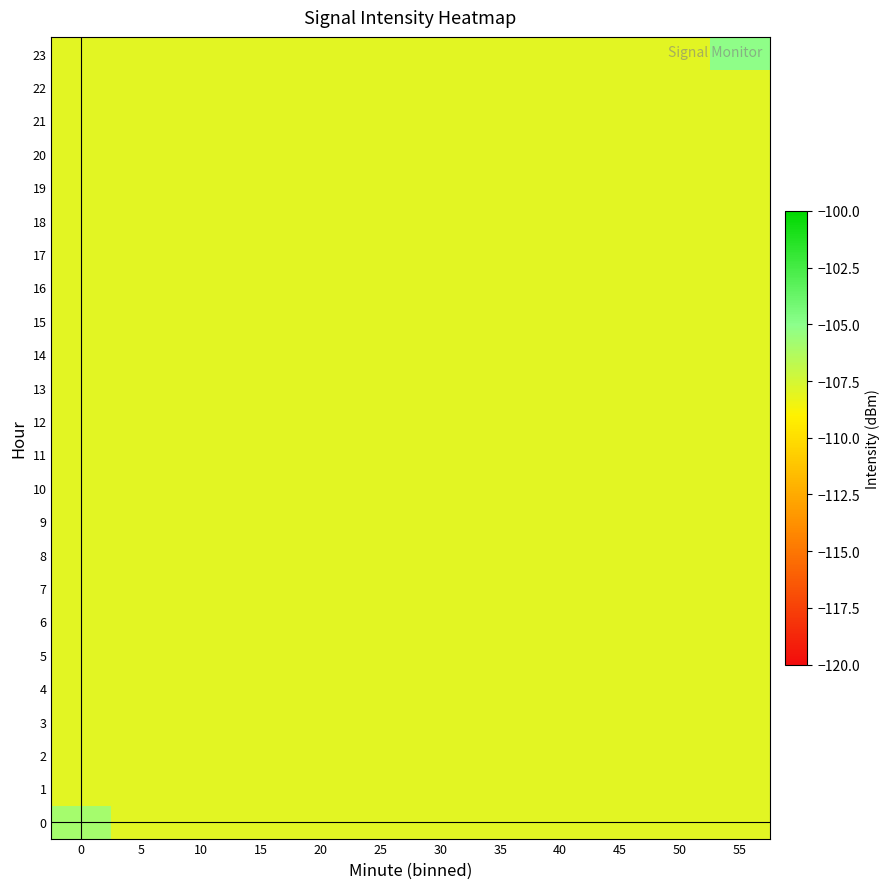

Which series has the largest total across all categories?

23